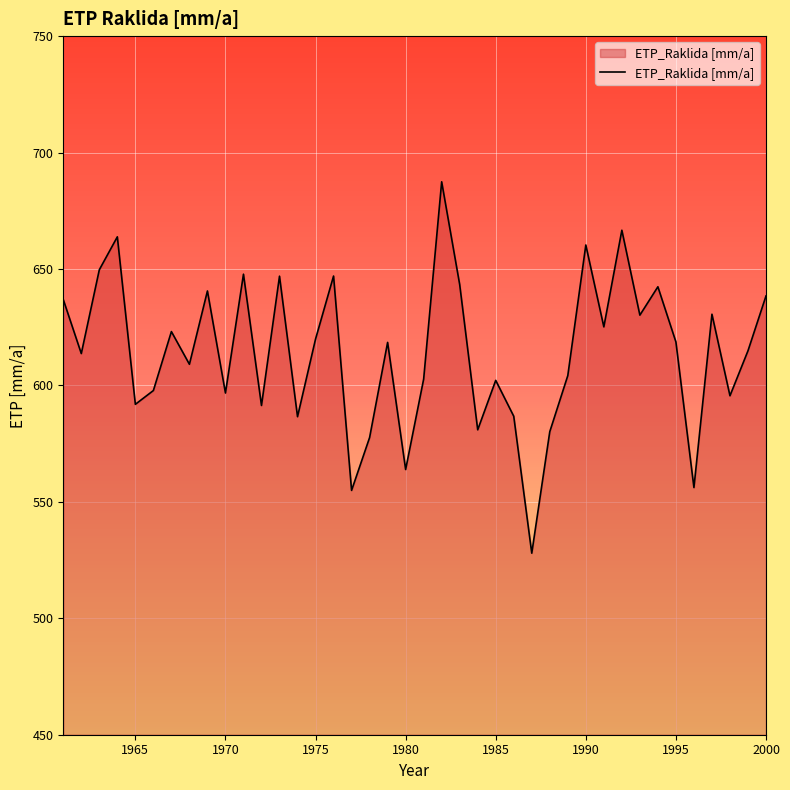

What is the difference between the maximum and minimum values?

159.5